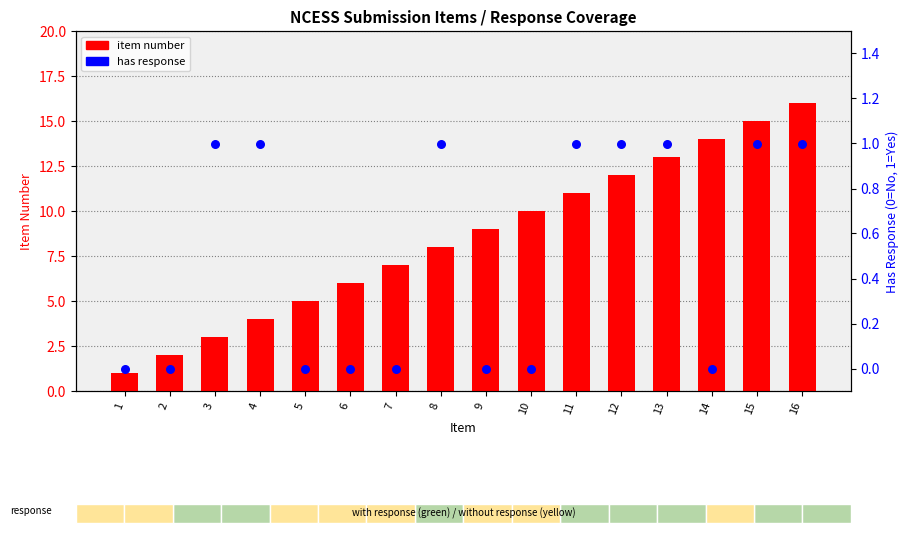

At which category is the sum across all series the highest?

16